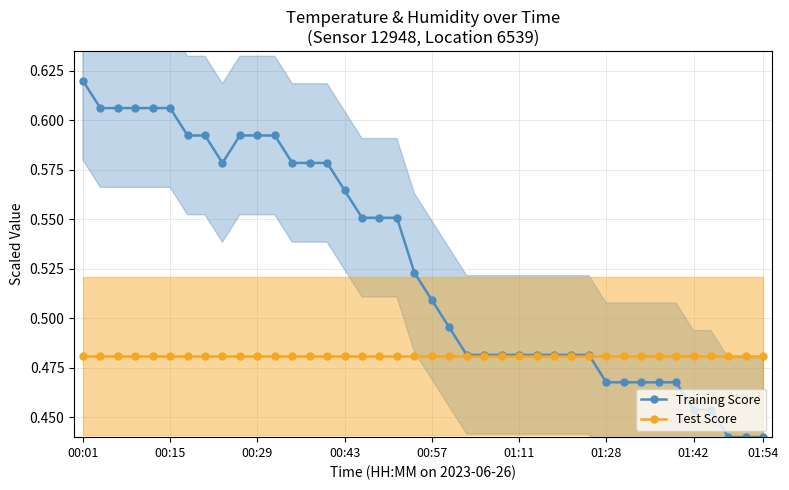

At which category is the sum across all series the highest?

00:01